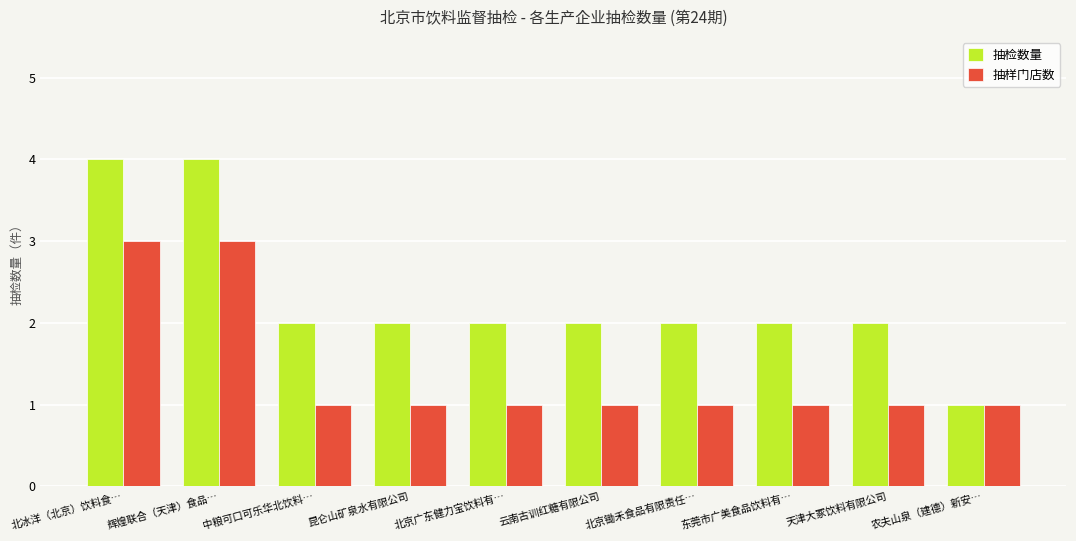

What value does the 抽样门店数 series have at 中粮可口可乐华北饮料…?

1